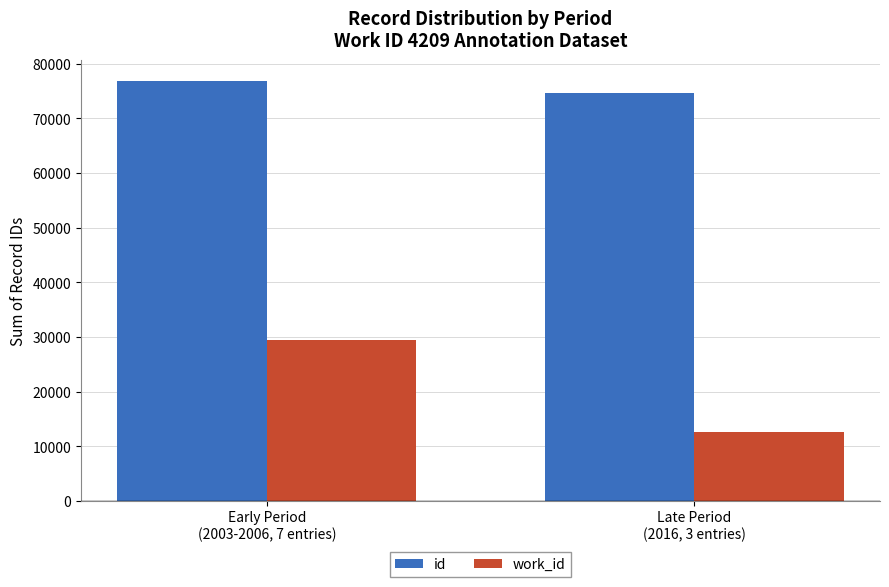

What is the difference between the highest and lowest values at Late Period
(2016, 3 entries)?

61923